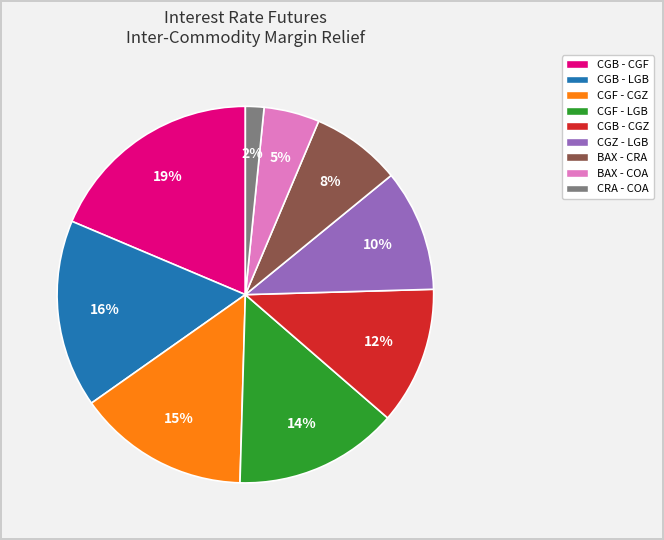

To the nearest percent, what portion does CGB - LGB represent?

16%